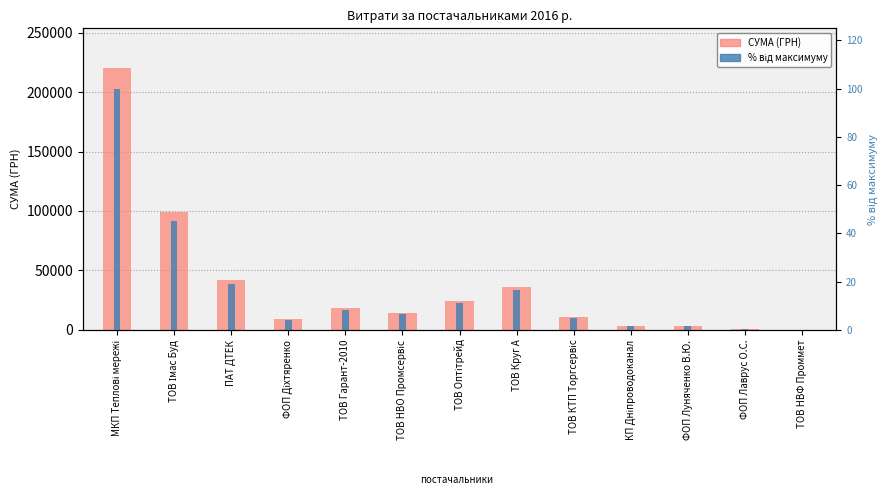

What is the label of the 11th bar from the left?

ФОП Луняченко В.Ю.